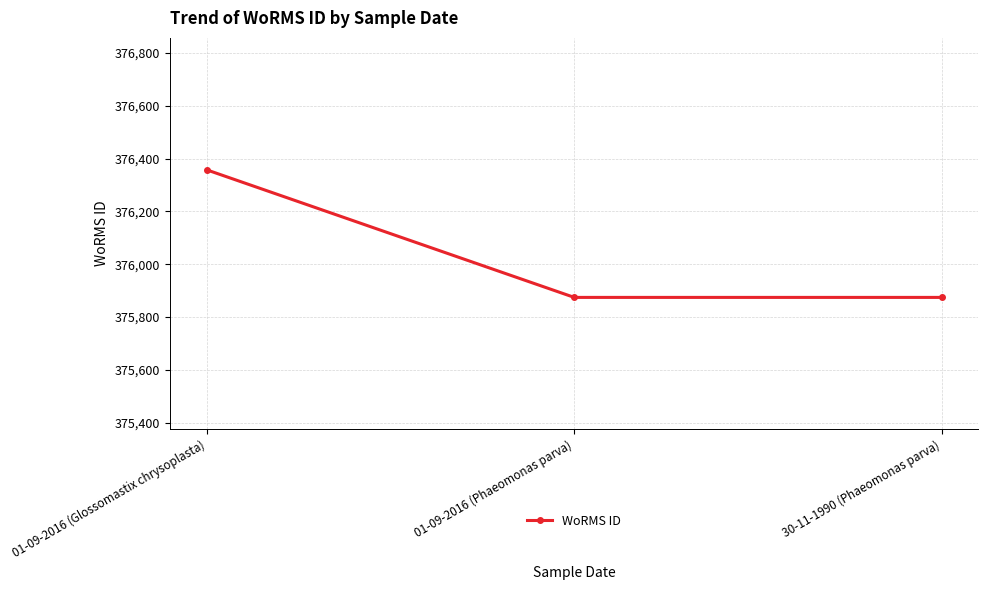

What is the average value?

376035